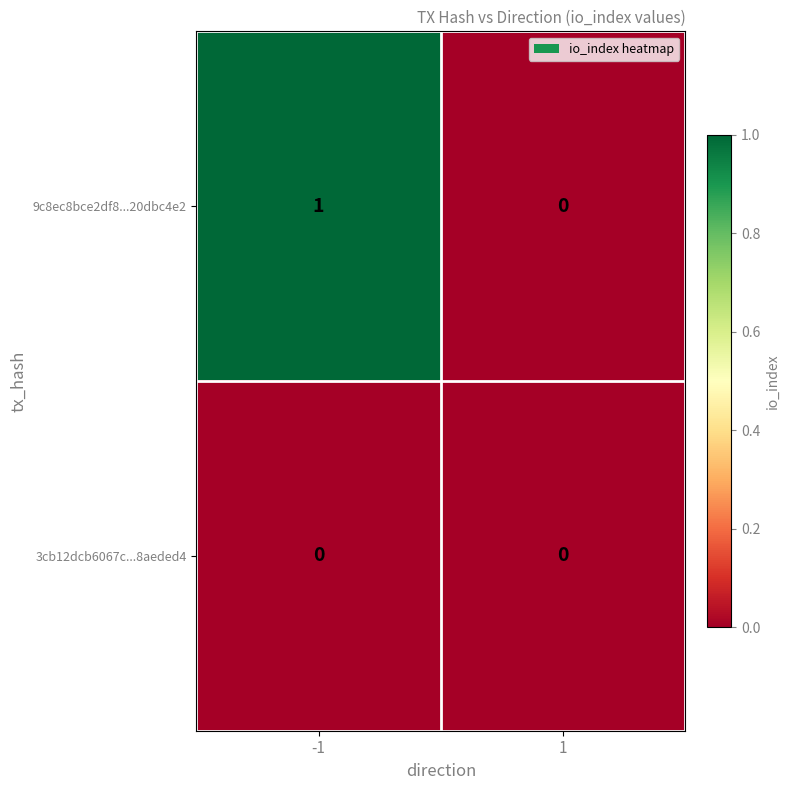

True or false: 9c8ec8bce2df8...20dbc4e2 has a value of 0 at 1.

True